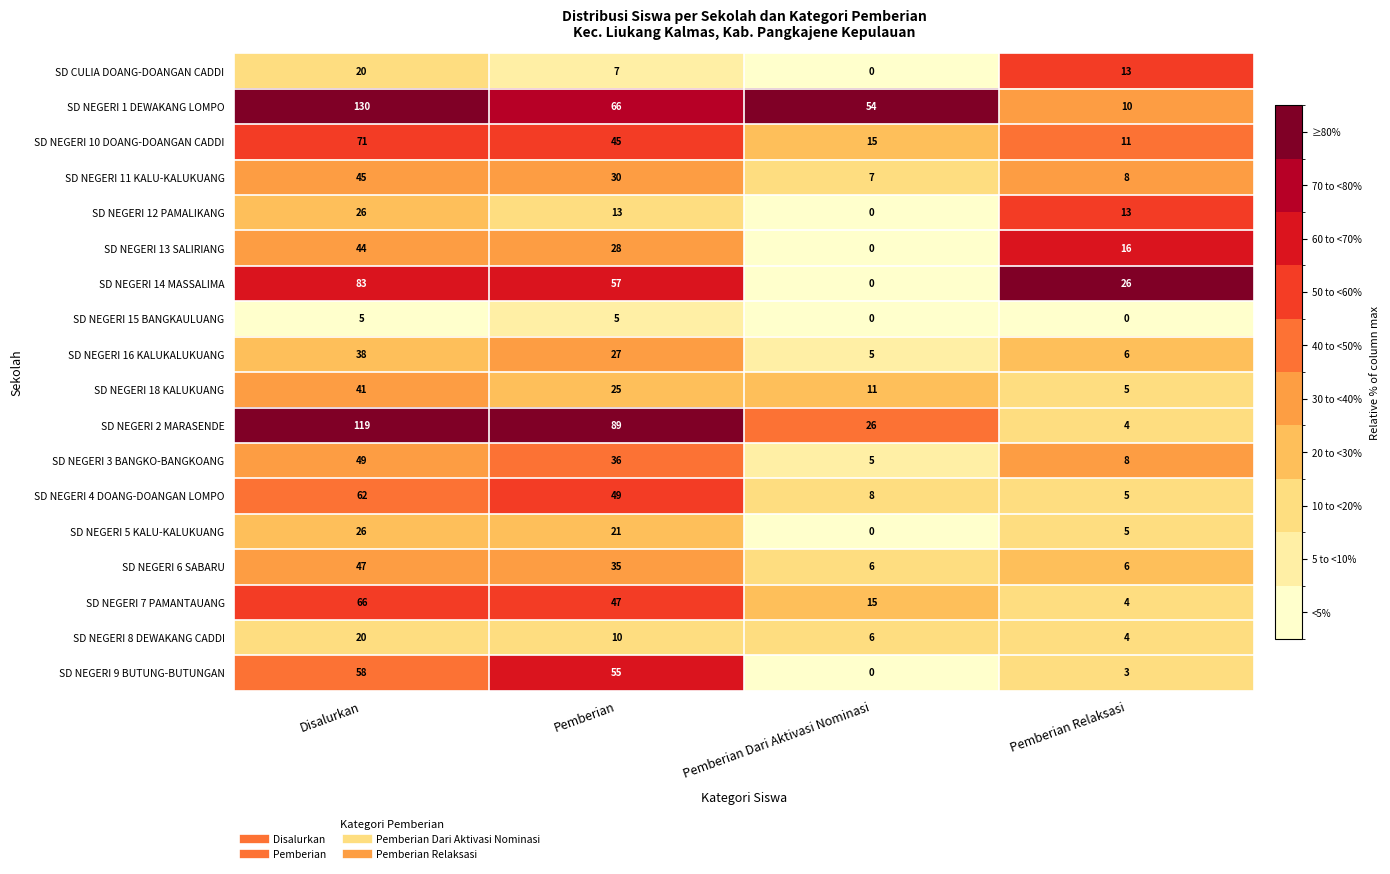

What is the average value of the SD NEGERI 16 KALUKALUKUANG series?

19